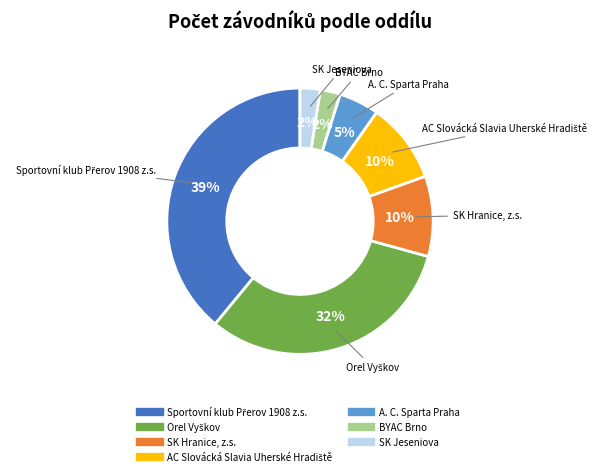

Is there a majority slice in this chart?

No